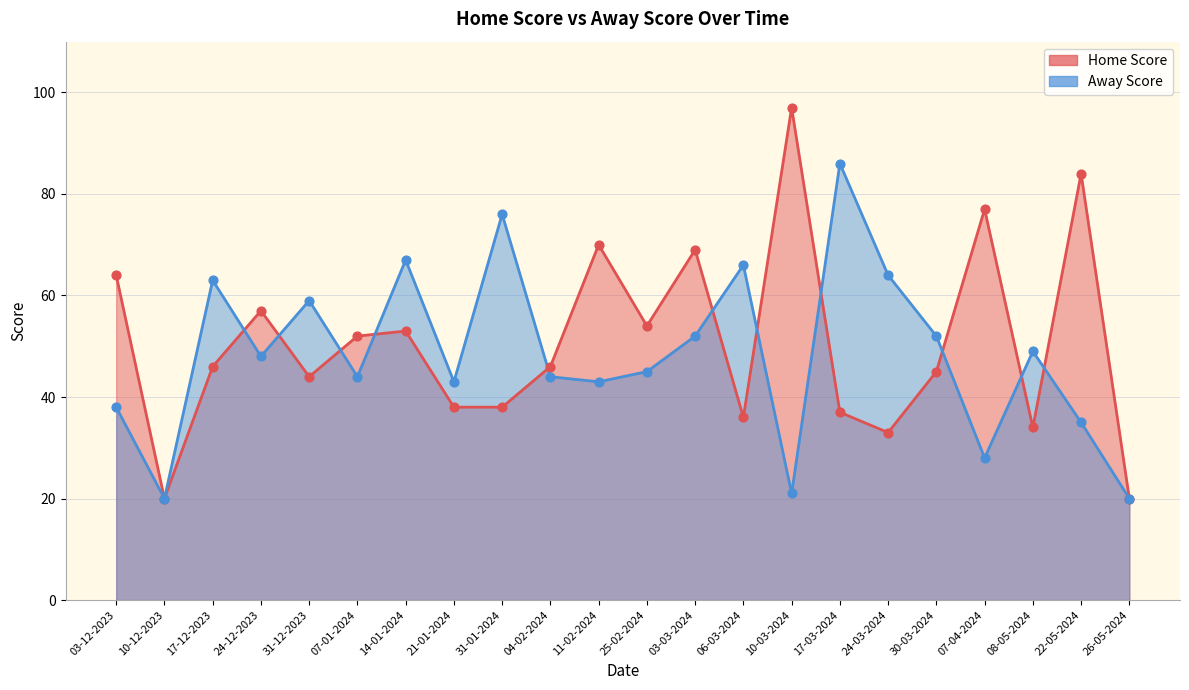

What are all the series names shown in the legend?

Home Score, Away Score